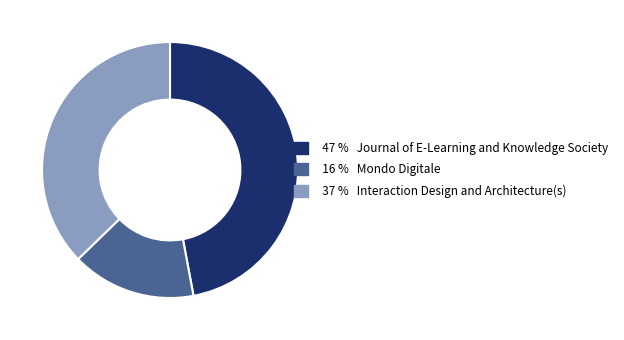

Count the number of slices in the pie.

3